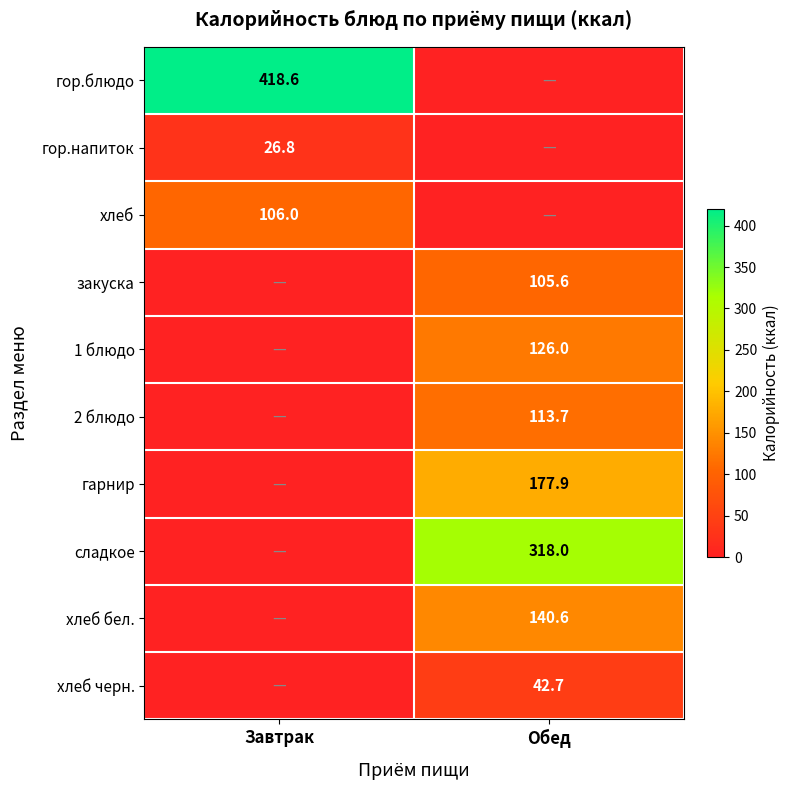

Is the value of хлеб бел. at Обед greater than the value of сладкое at Обед?

No